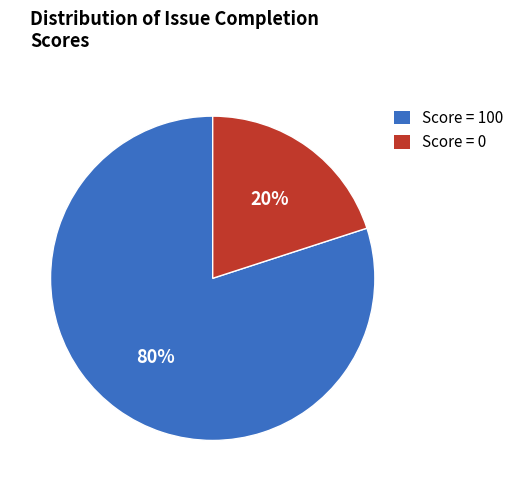

What is the smallest slice in the pie chart?

Score = 0